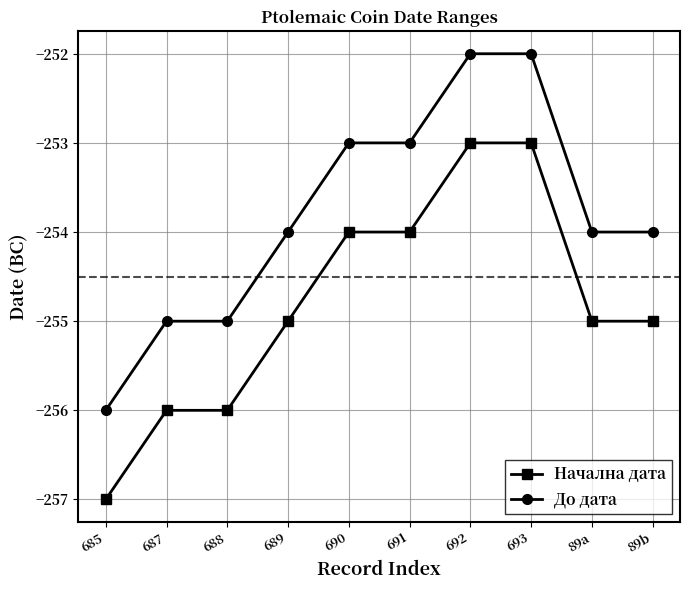

What is the difference between the second highest and second lowest values in the До дата series?

3